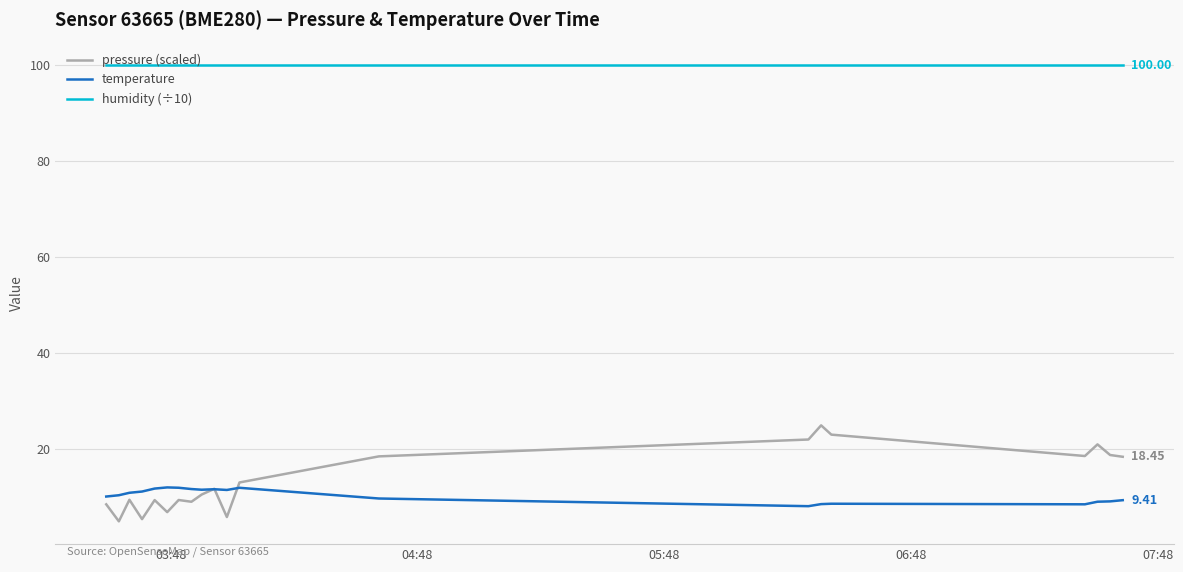

Which series has the largest range (max minus min)?

pressure (scaled)